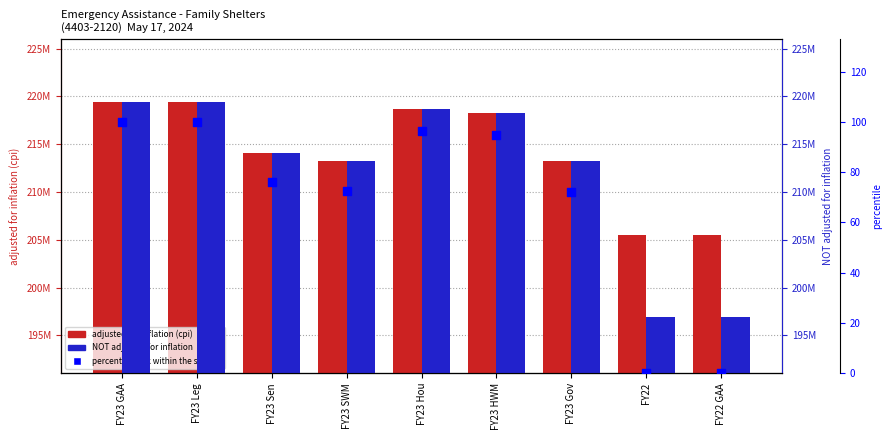

What are all the series names shown in the legend?

adjusted for inflation (cpi), NOT adjusted for inflation, percentile rank within the sample